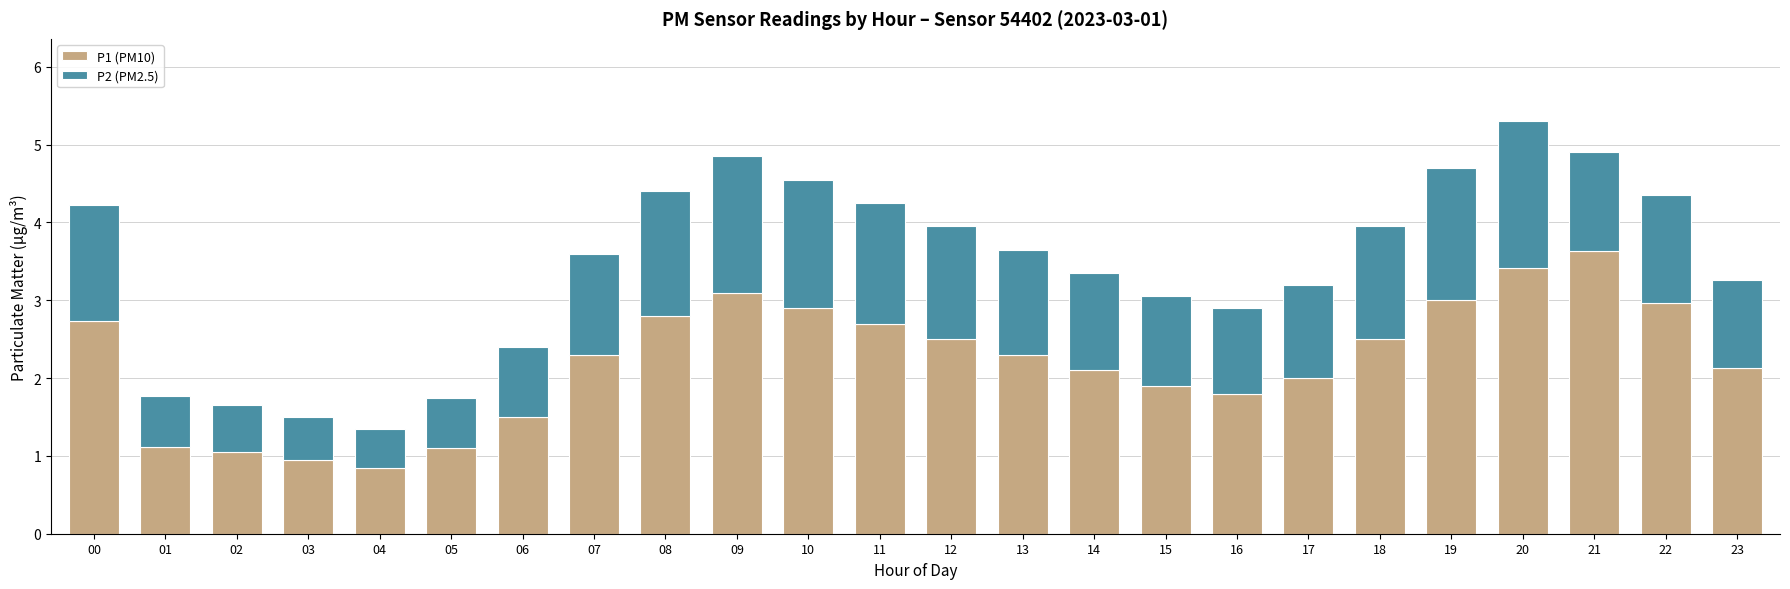

What are all the series names shown in the legend?

P1 (PM10), P2 (PM2.5)